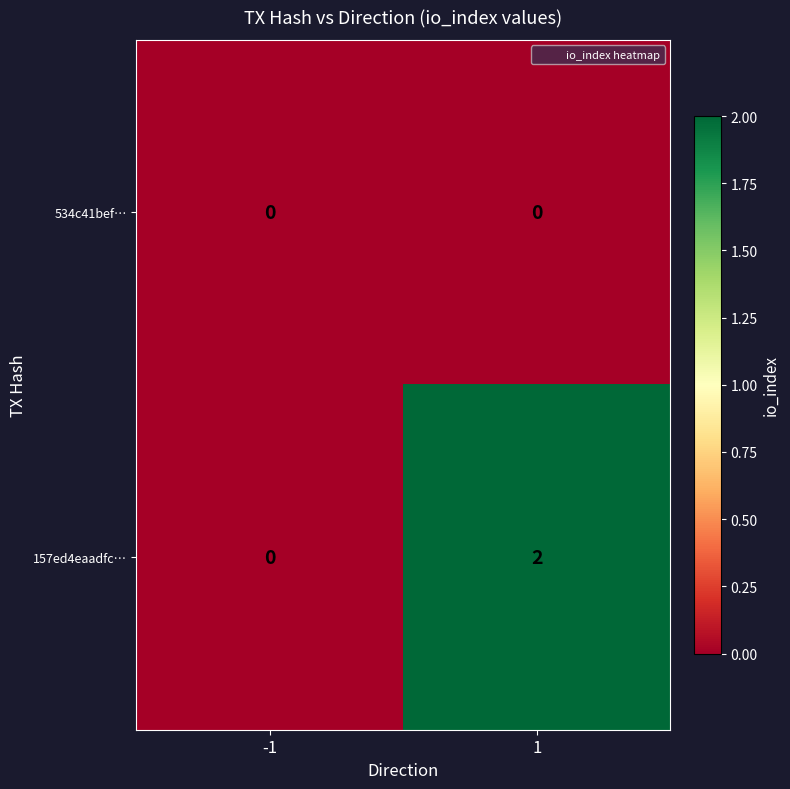

Which series has the largest total across all categories?

157ed4eaadfc…